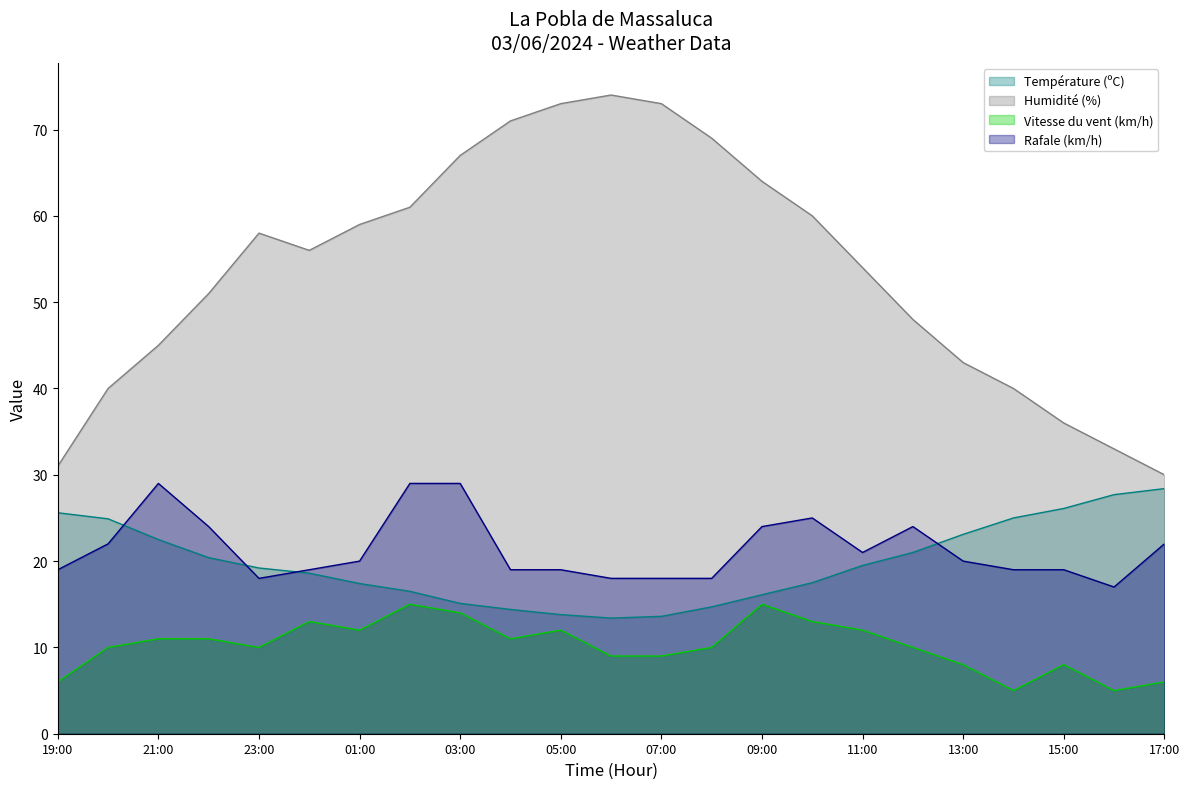

True or false: Vitesse du vent (km/h) and Température (ºC) cross at least once.

False